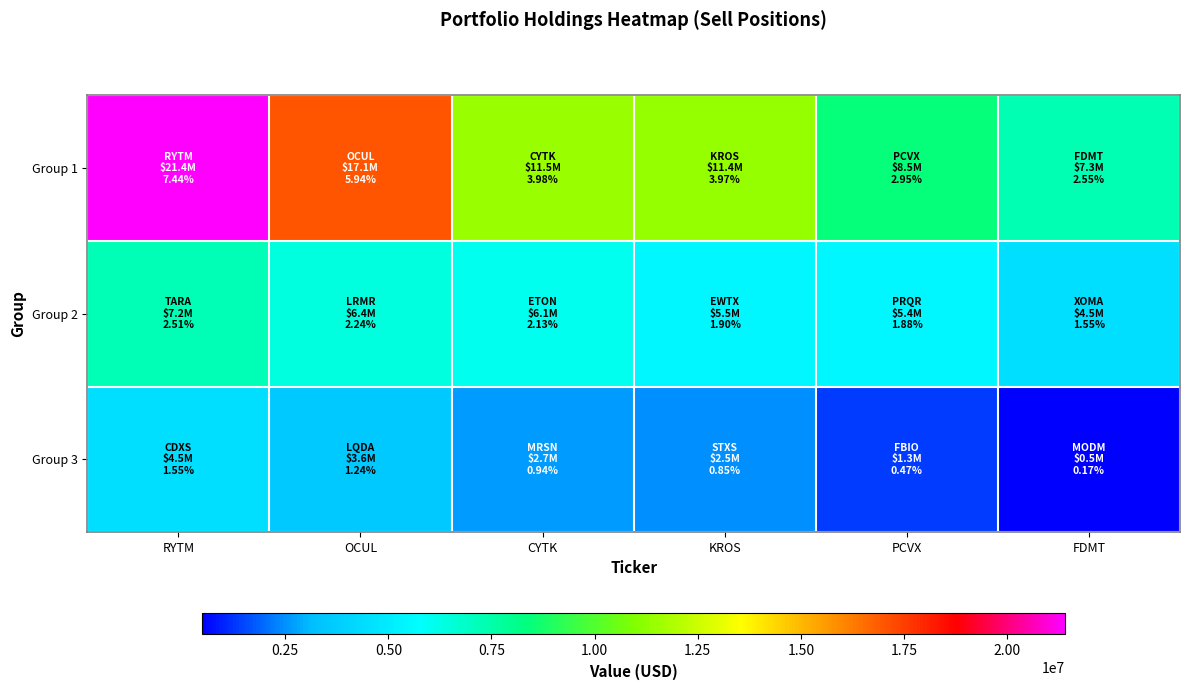

Between FDMT and RYTM, which is larger?

RYTM